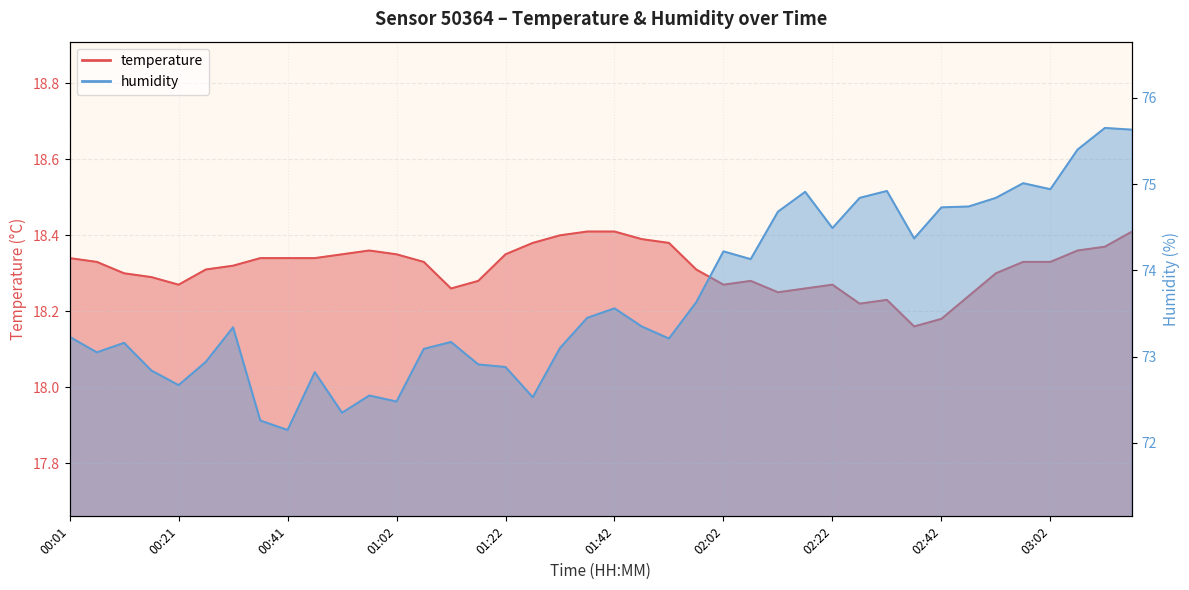

How many interior local valleys does the temperature series have?

6